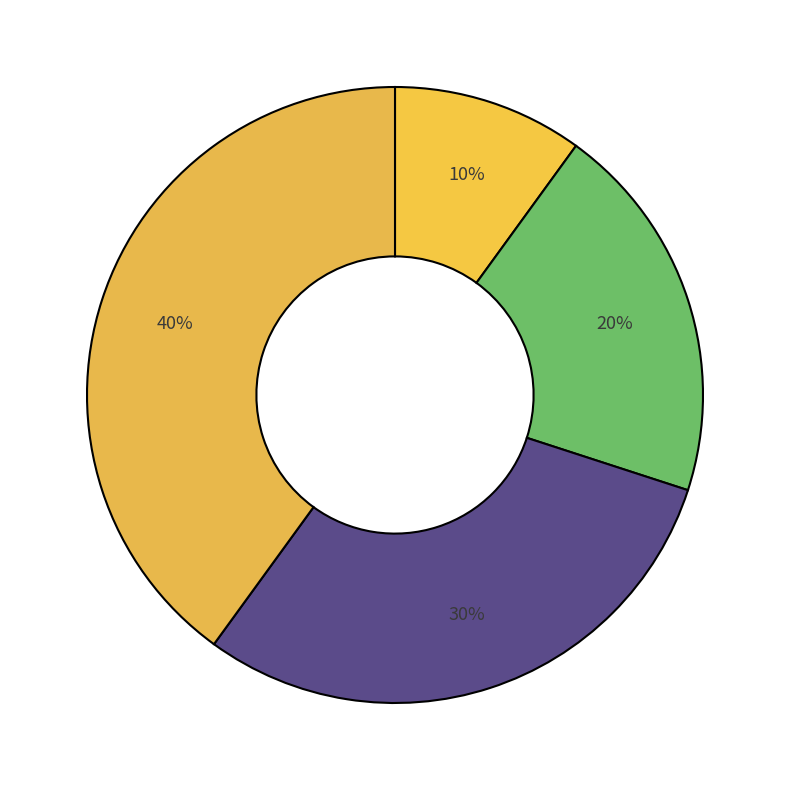

How many slices are in this pie chart?

4